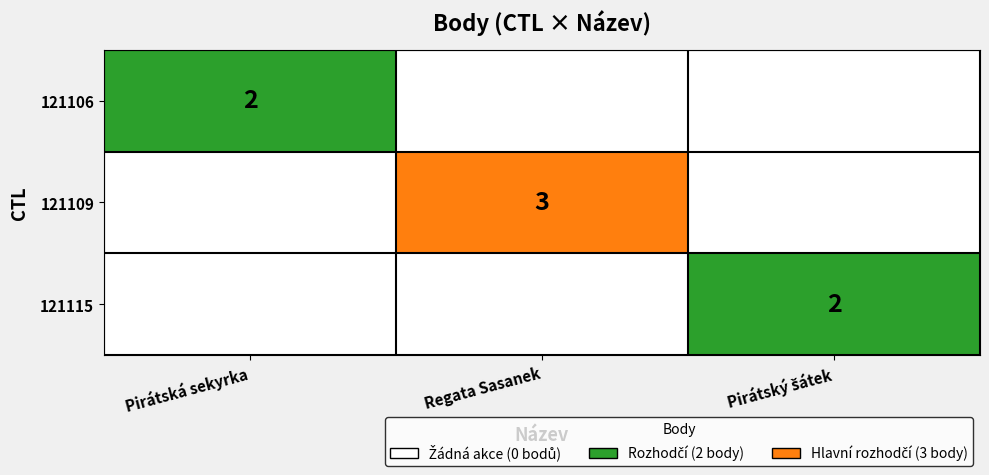

The 121109 series shows 3 at Regata Sasanek. True or false?

True